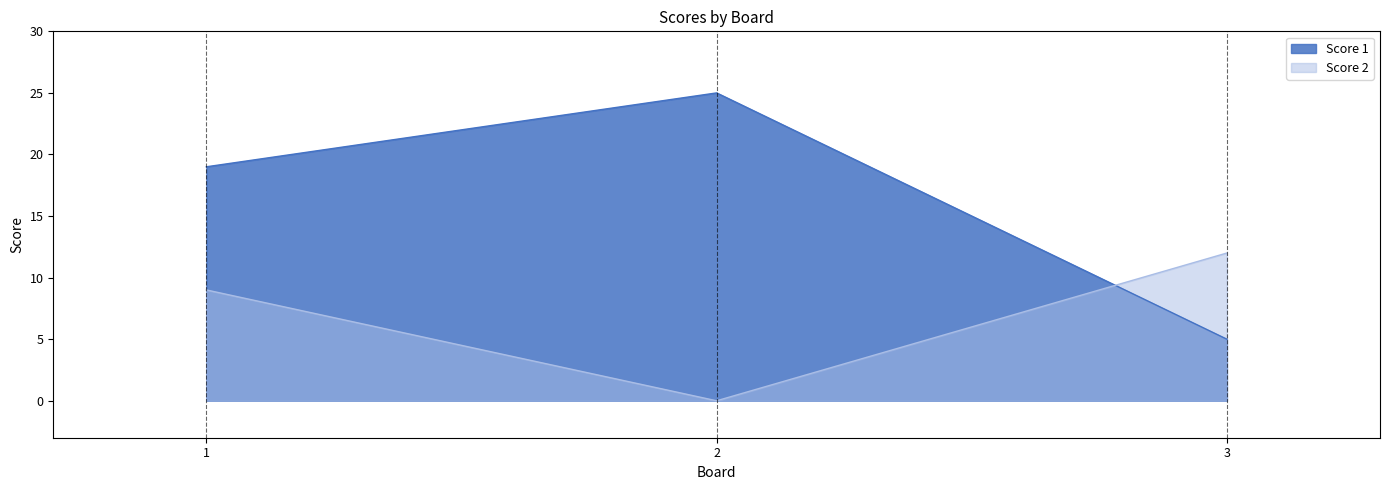

Which series changed the most between 1 and 2?

Score 2